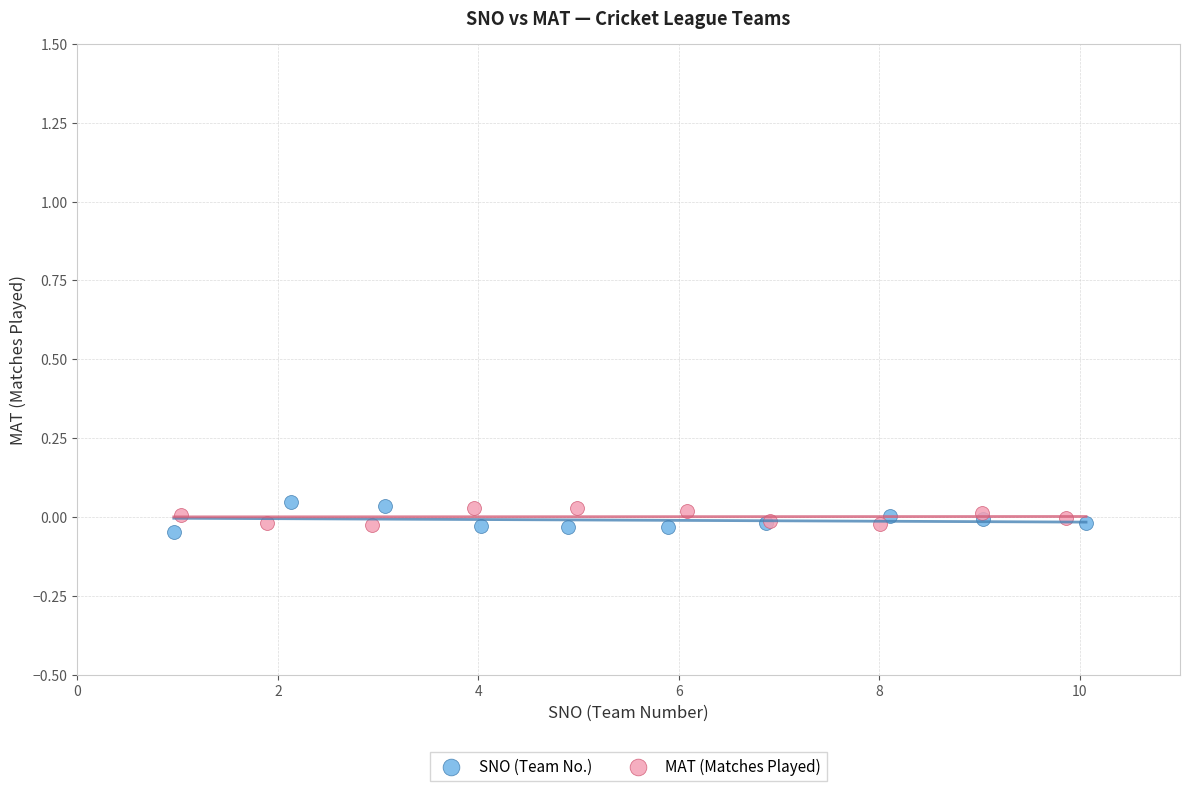

Which series reaches the minimum Y coordinate?

SNO (Team No.)